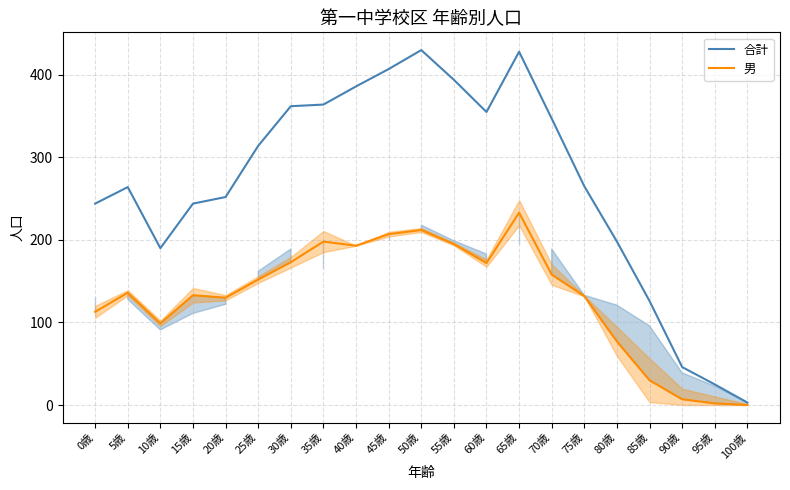

In 合計, how many points are higher than both neighbors (excluding endpoints)?

3